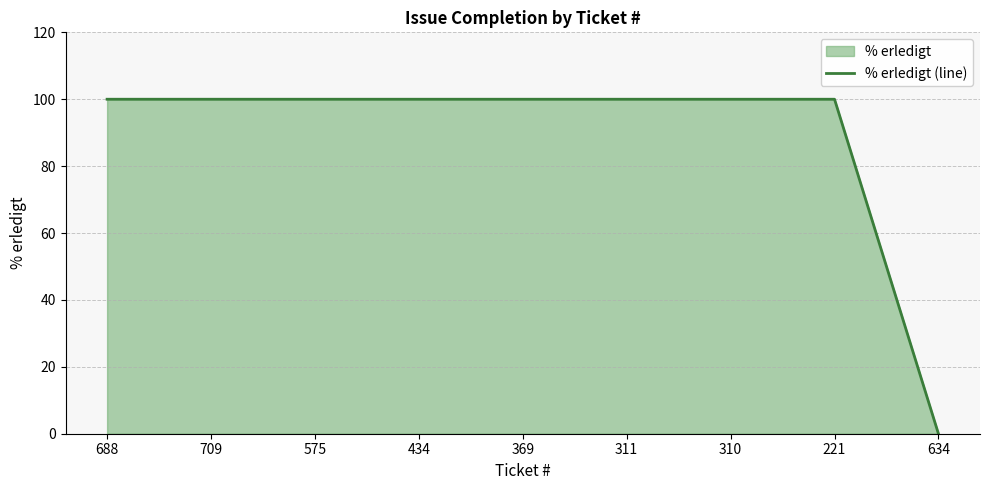

How many positive values are there?

8